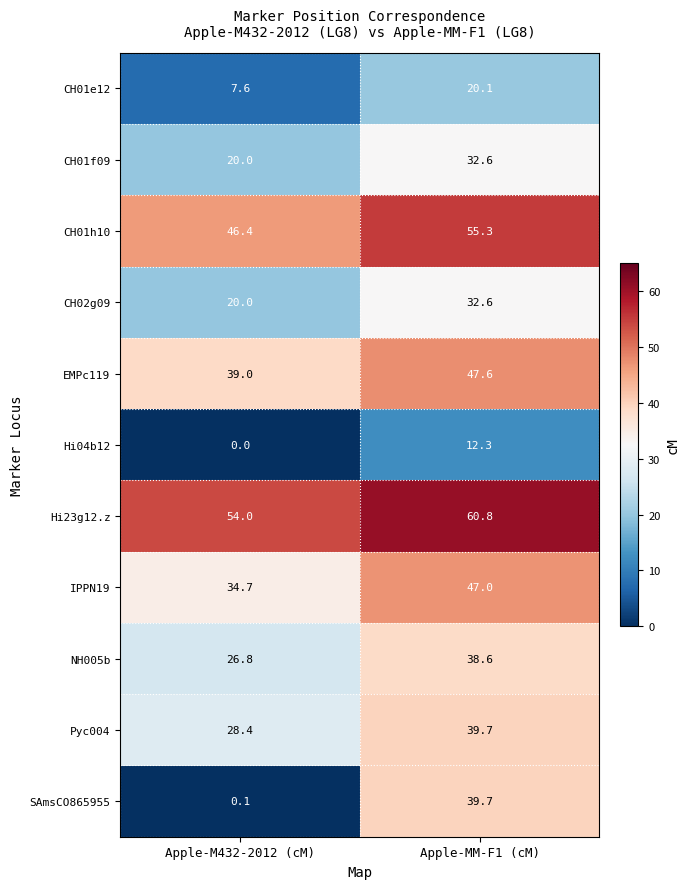

What is the sum of all SAmsCO865955 values?

39.8